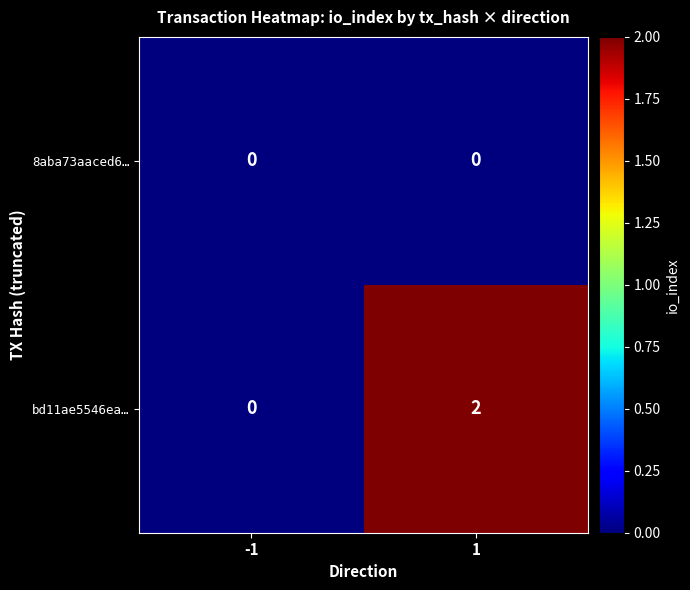

How many series are shown in this chart?

2